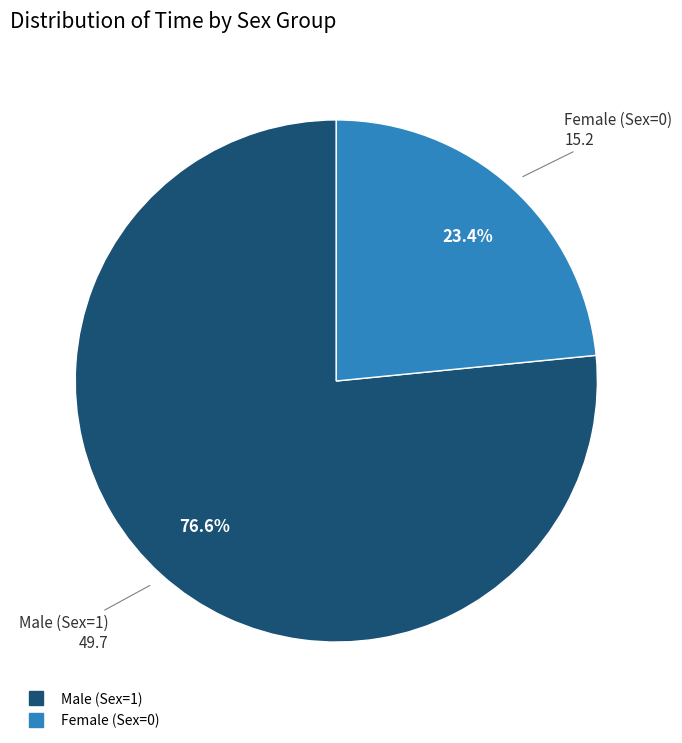

To the nearest percent, what is the difference between the largest and smallest slice percentages?

53%